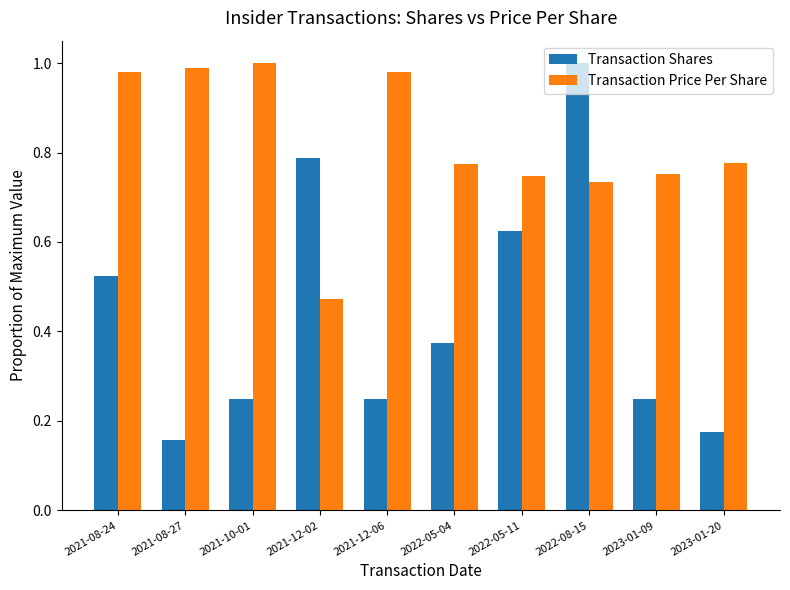

Which category has the lowest value in the Transaction Price Per Share series?

2021-12-02